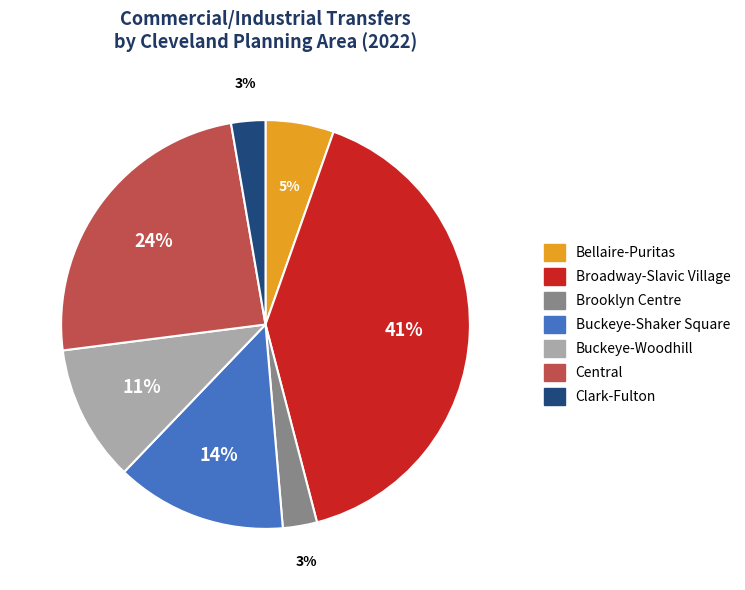

What percentage is the Broadway-Slavic Village slice, to the nearest percent?

41%